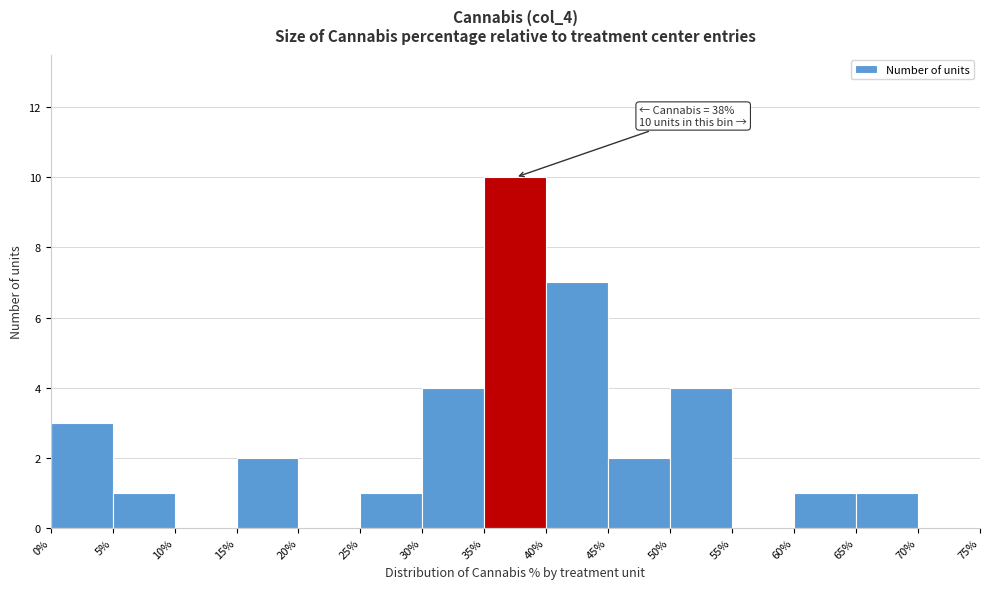

Which range on the x-axis has the tallest bar?

35% to 40%